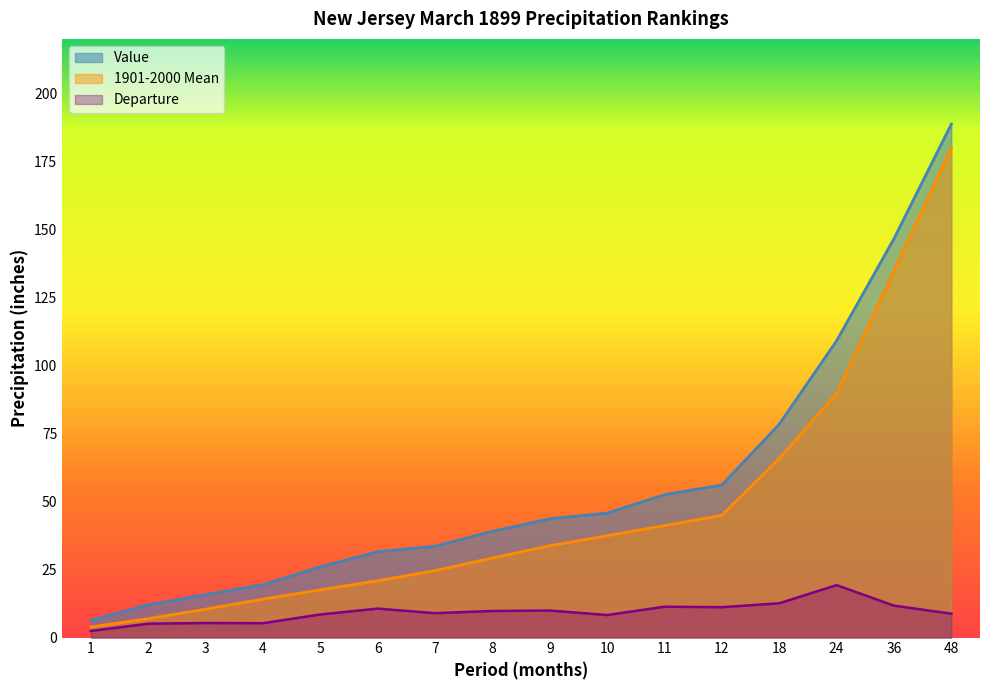

Where does the 1901-2000 Mean series first go above 33?

9